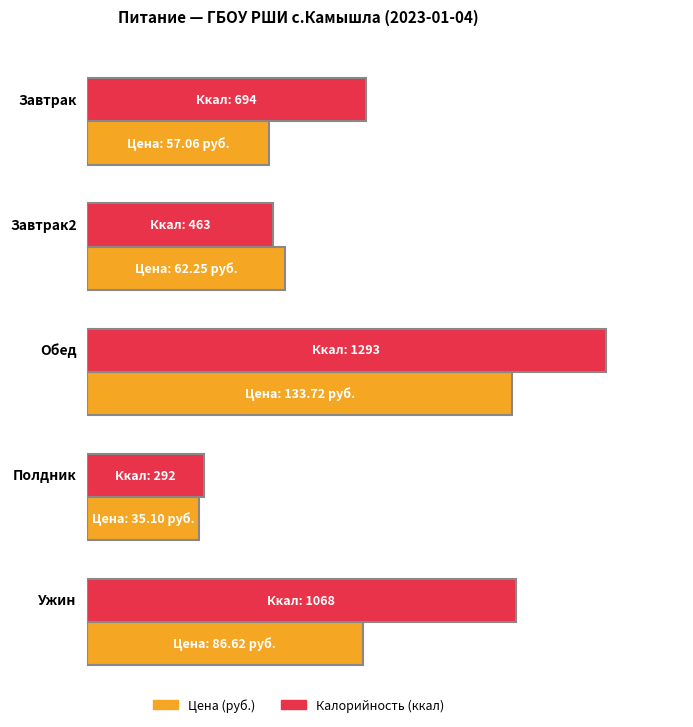

The Калорийность series shows 694.0 at Завтрак. True or false?

True